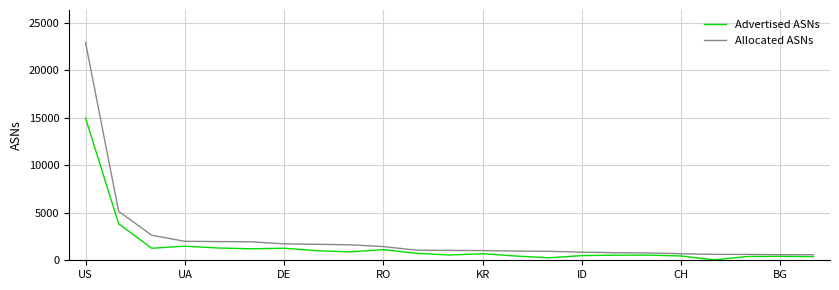

What is the minimum value shown in the chart?

46